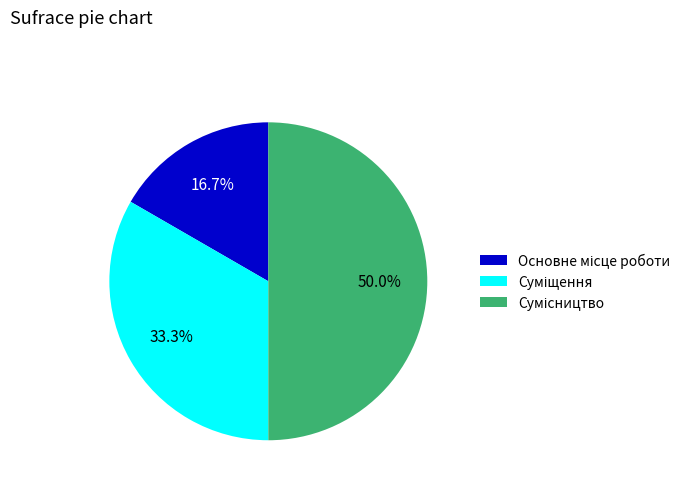

How many segments does this pie chart have?

3